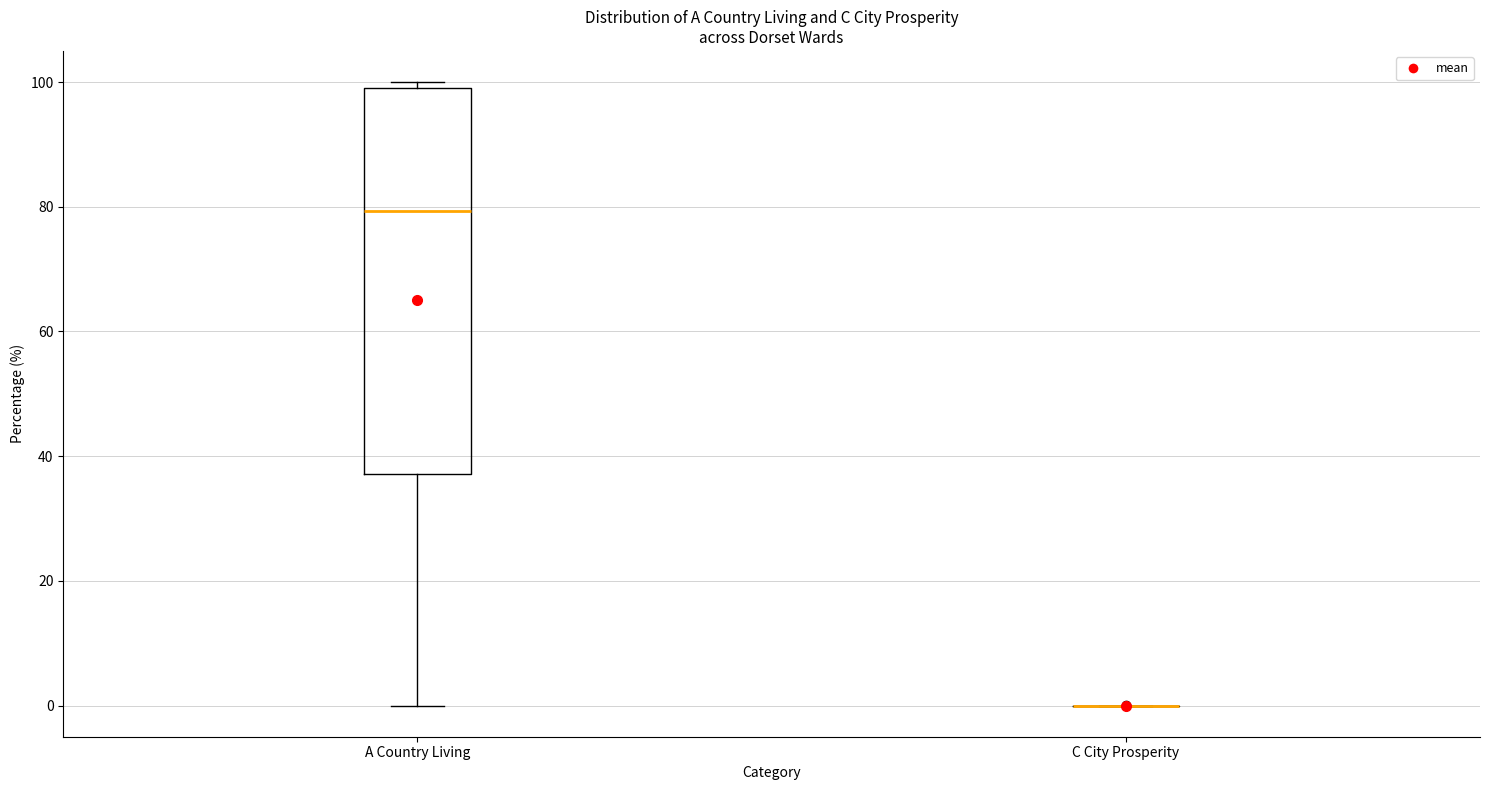

Reading left to right, transcribe this box plot: for each box, give where its median line is, the range the box spans, and where its two whiskers end, as read against the y-axis. The values are not printed on the chart, so give them approximately, as read against the axis.

A Country Living: median 80, box 38 to 100, whiskers 0 to 100 (just above the box's upper edge)
C City Prosperity: box collapsed to a line at 0, whiskers 0 to 0